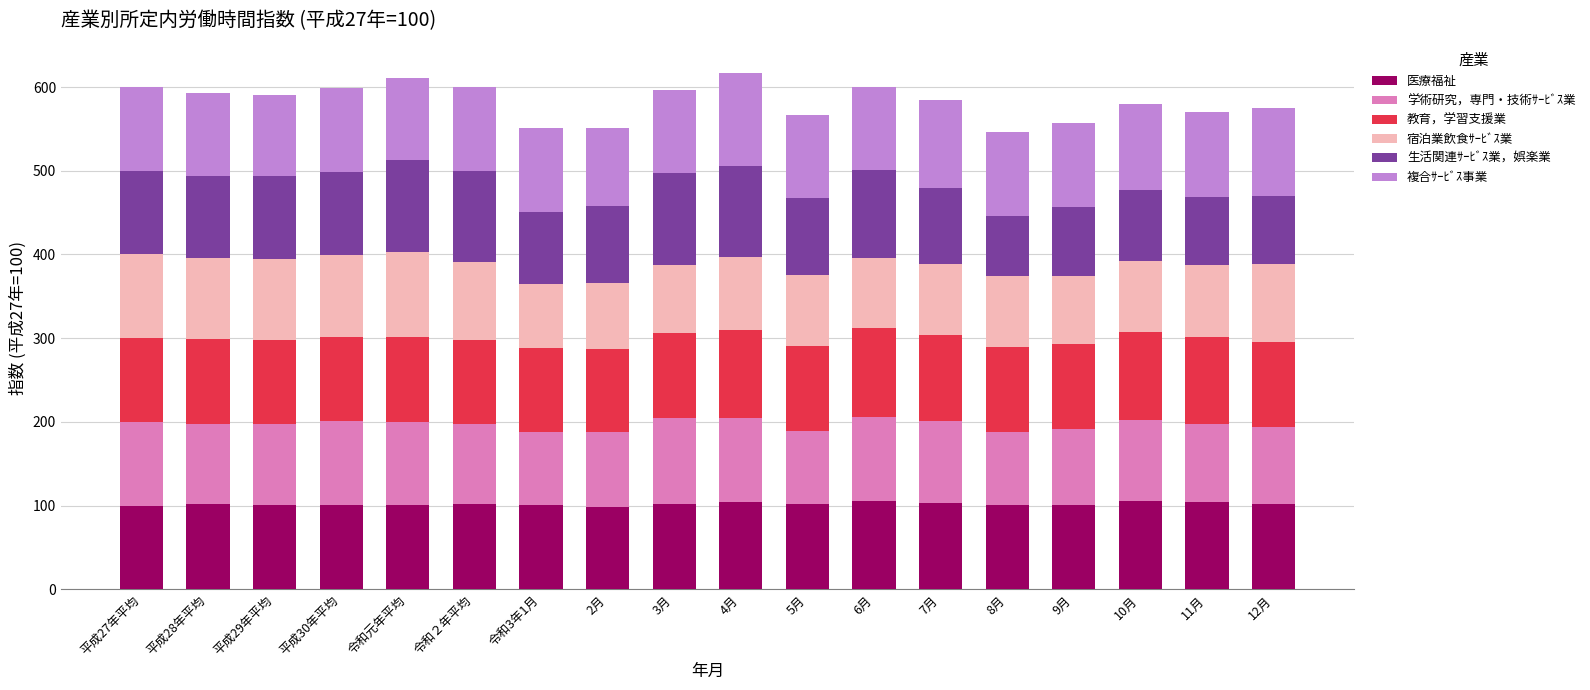

What is the average value of the 医療福祉 series?

101.9